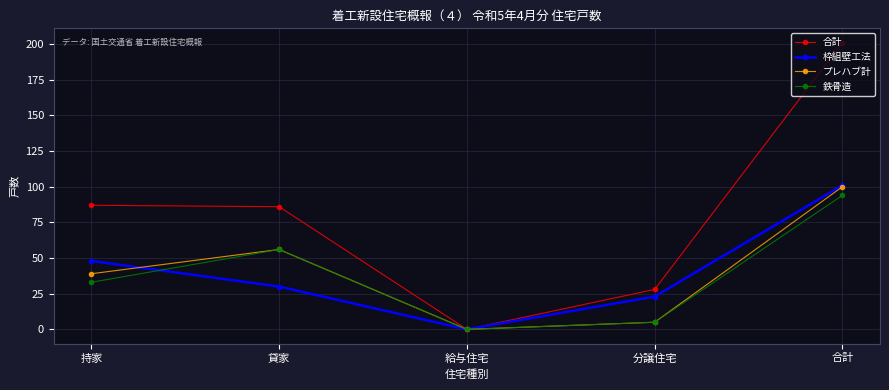

How many positive values does the 合計 series have?

4